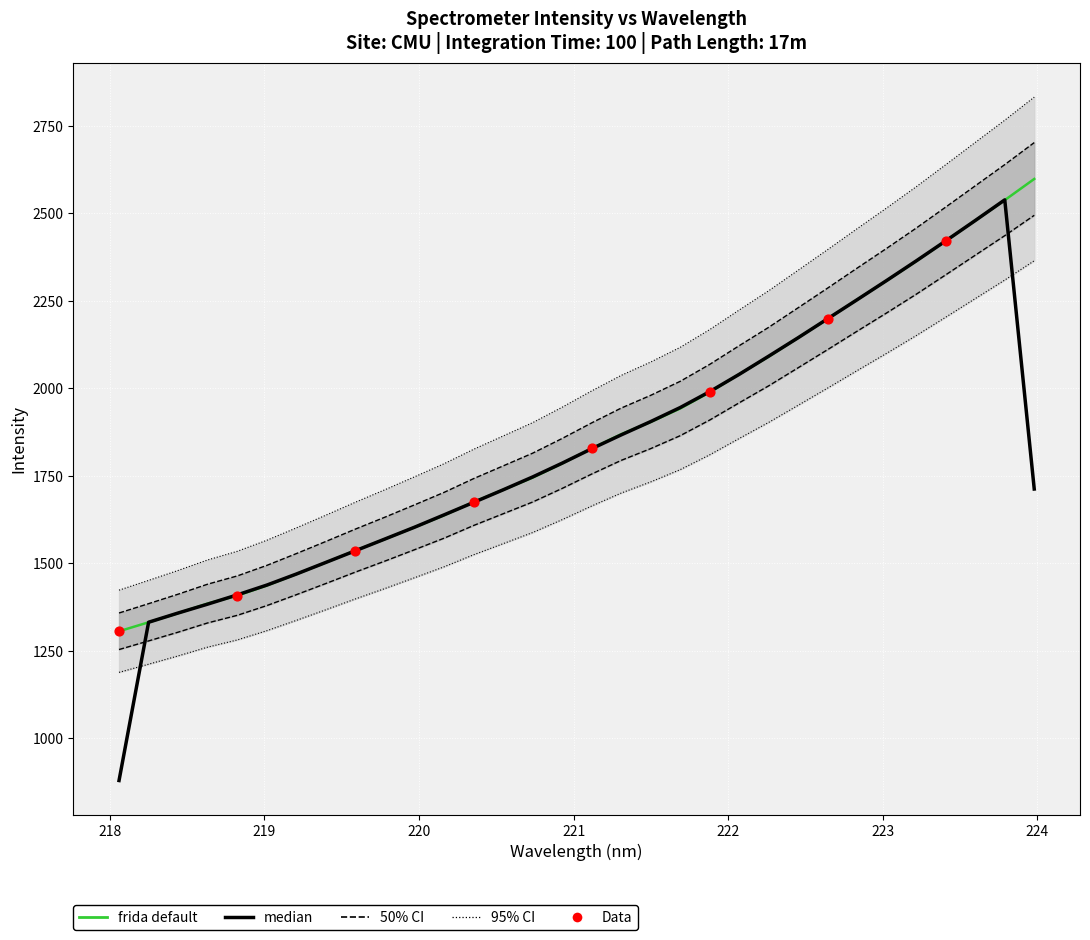

Is the value of y at 16 greater than the value of x at 20?

No